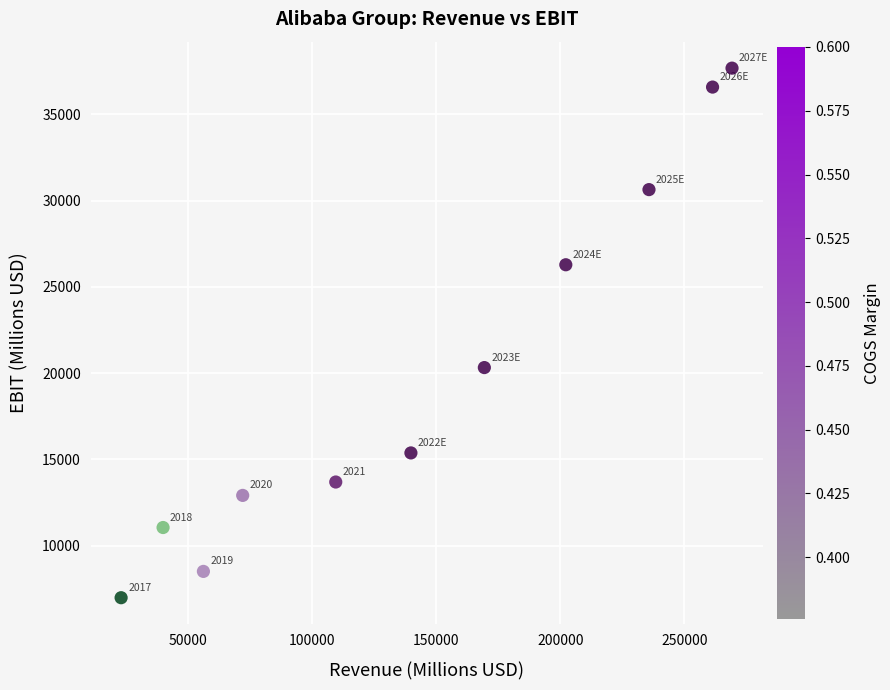

What is the range of X values (max minus min)?

246155.0